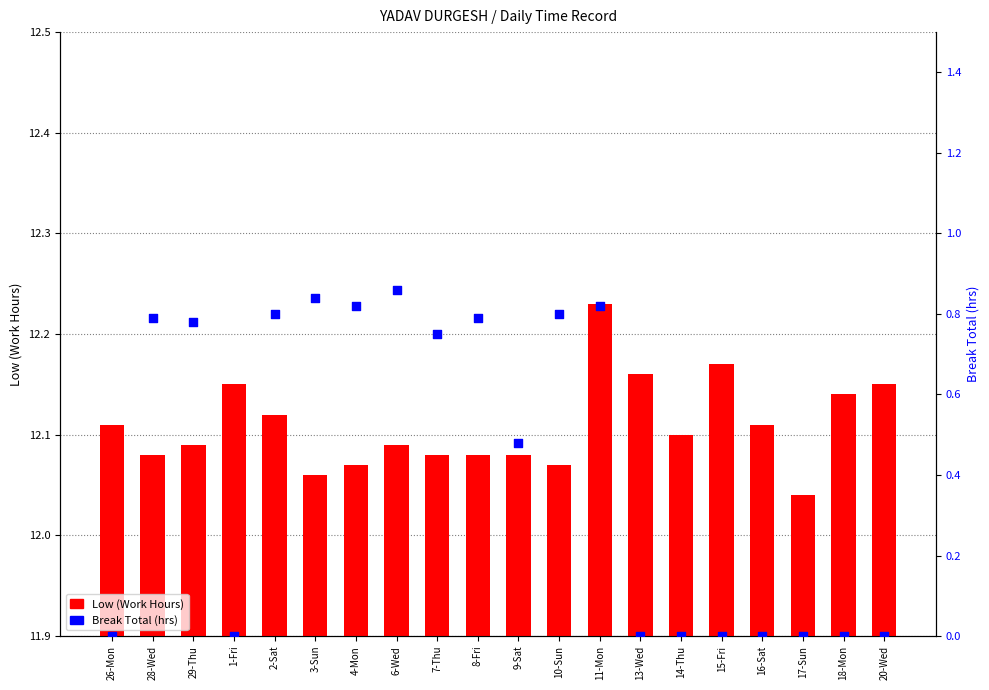

Which series has the widest spread of Y values?

Break Total (hrs)